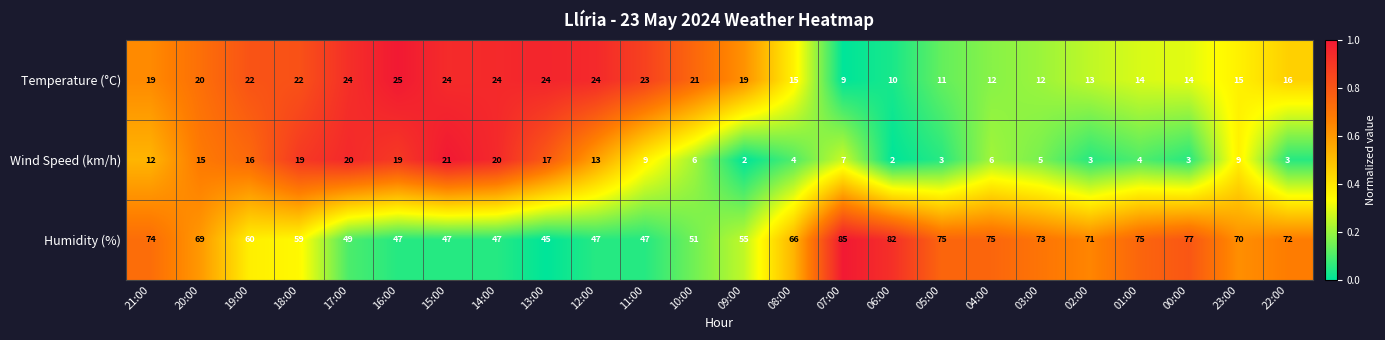

What is the difference between the Humidity (%) values at 11:00 and 10:00?

4